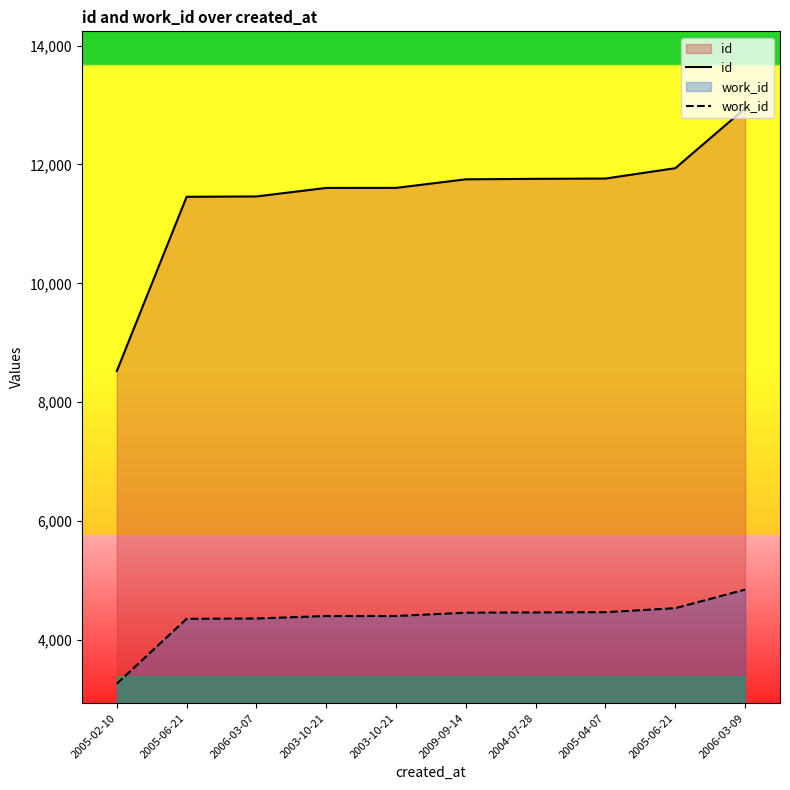

Is the value of id at 2006-03-09 greater than the value of work_id at 2006-03-09?

Yes